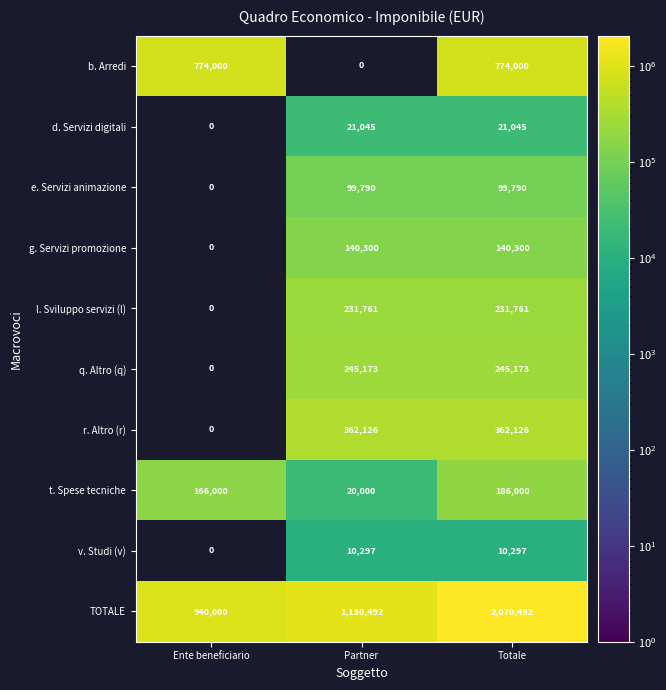

Read the TOTALE value at Totale.

2070492